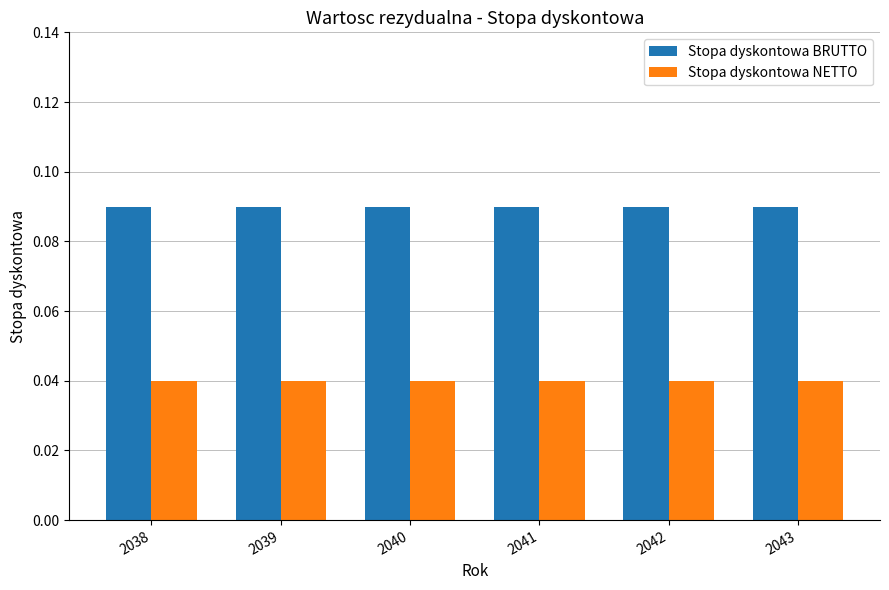

The Stopa dyskontowa BRUTTO series shows 0.0 at 2039. True or false?

False